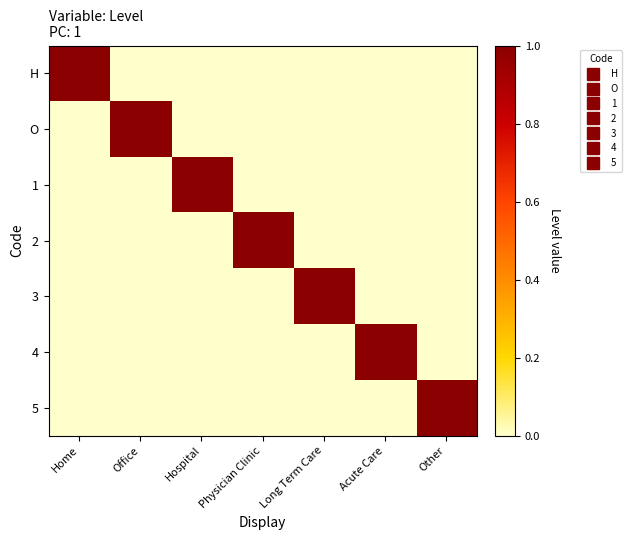

How many distinct data groups are displayed?

7